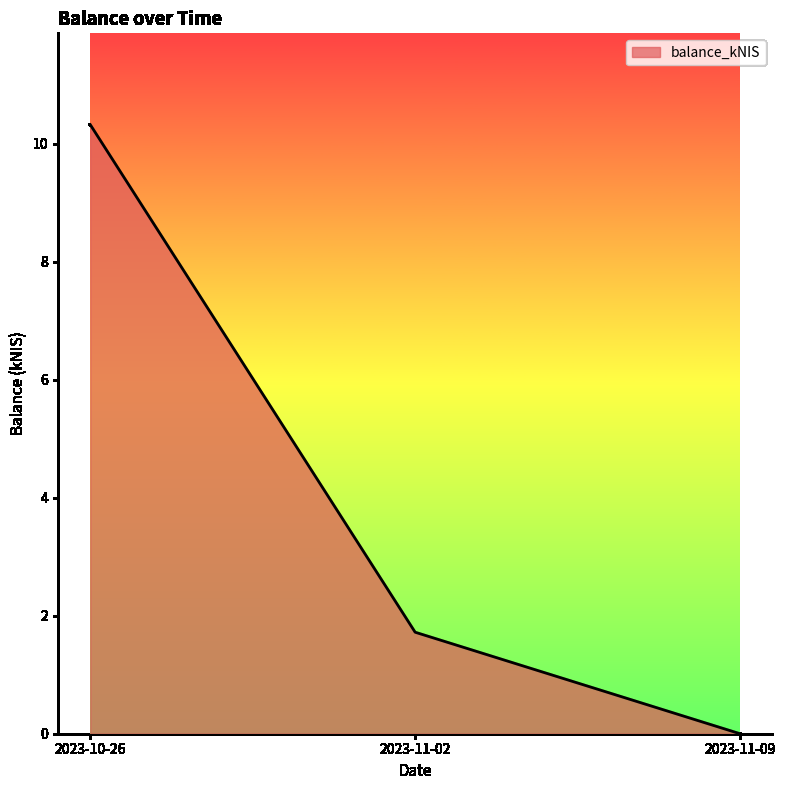

Between 2023-10-26 and 2023-11-02, which is larger?

2023-10-26